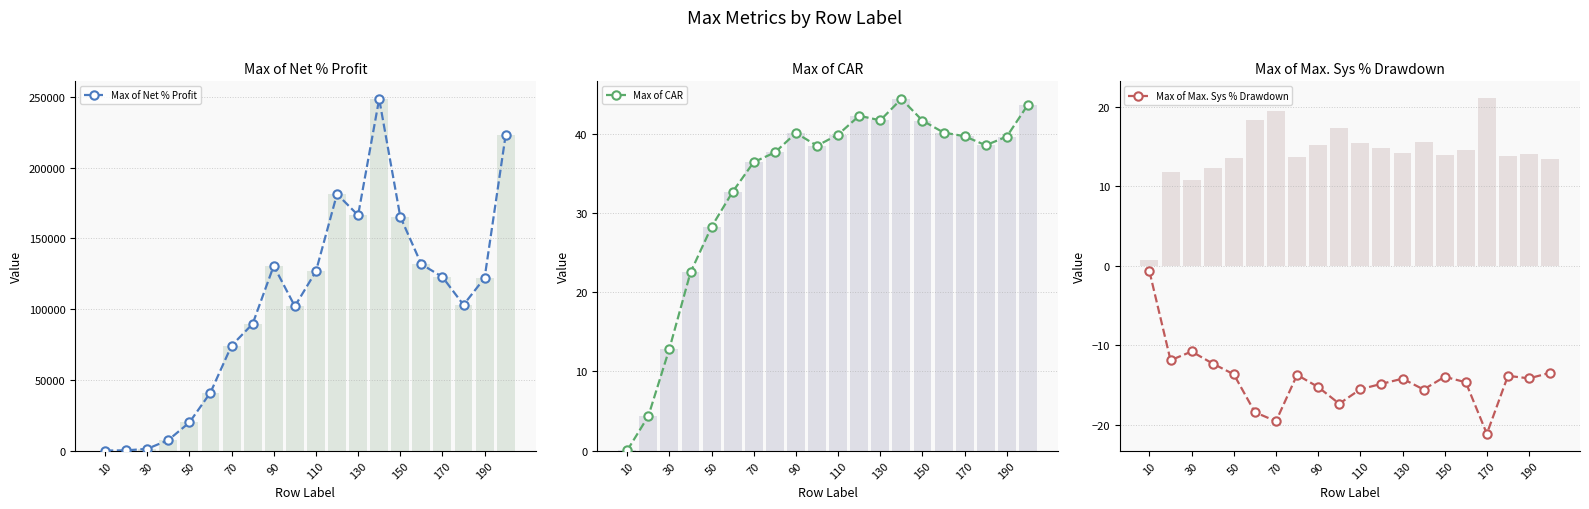

True or false: Max of Max. Sys % Drawdown has a value of -0.7 at 10.

True